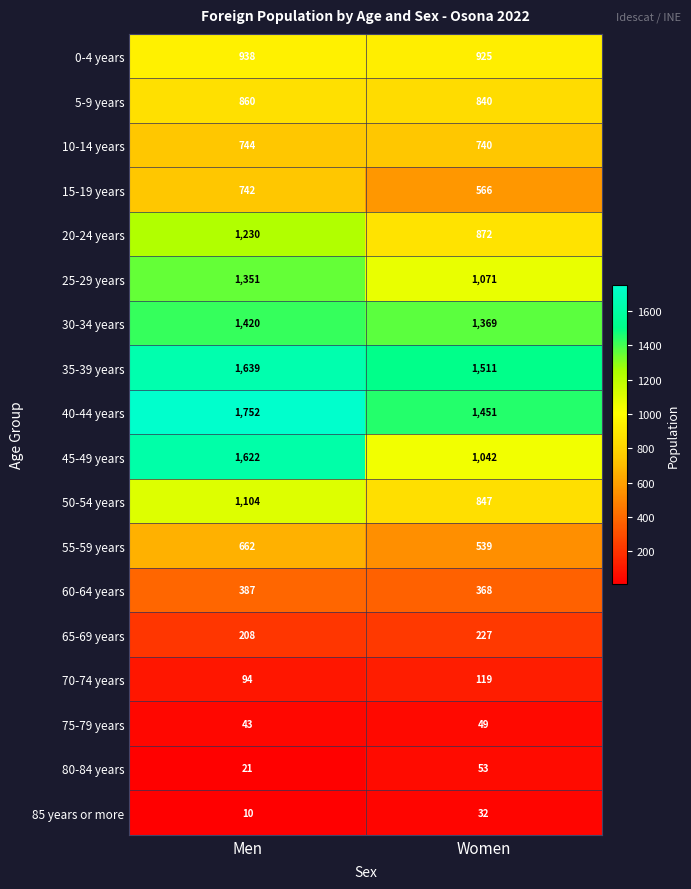

What is the spread (max minus min) of values at Women?

1479